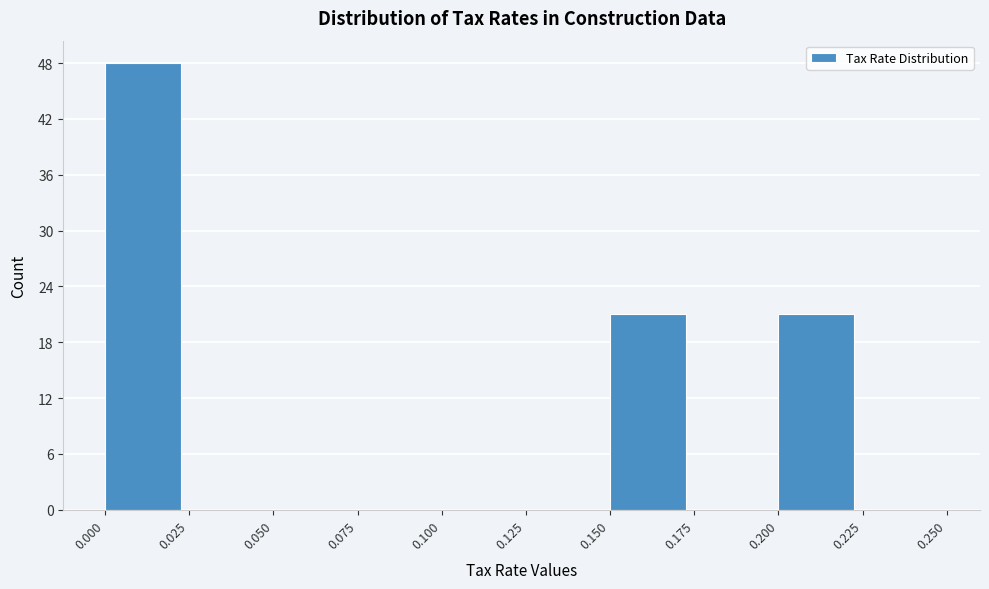

Reading left to right, transcribe this chart: for each bar, give the range it covers on the x-axis and its height. The values are not printed on the chart, so give them approximately, as read against the axis.

0.000 to 0.025: 48
0.025 to 0.050: 0
0.050 to 0.075: 0
0.075 to 0.100: 0
0.100 to 0.125: 0
0.125 to 0.150: 0
0.150 to 0.175: 21
0.175 to 0.200: 0
0.200 to 0.225: 21
0.225 to 0.250: 0